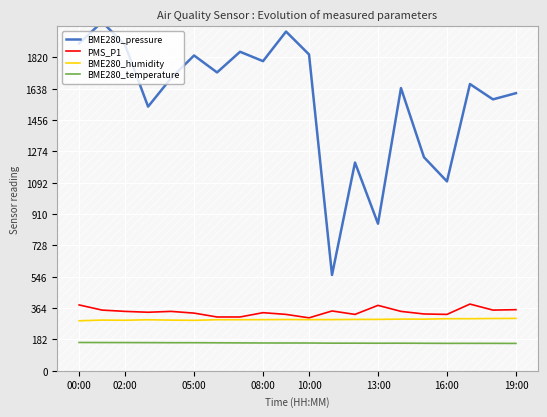

What is the highest value of the BME280_humidity series?

304.3